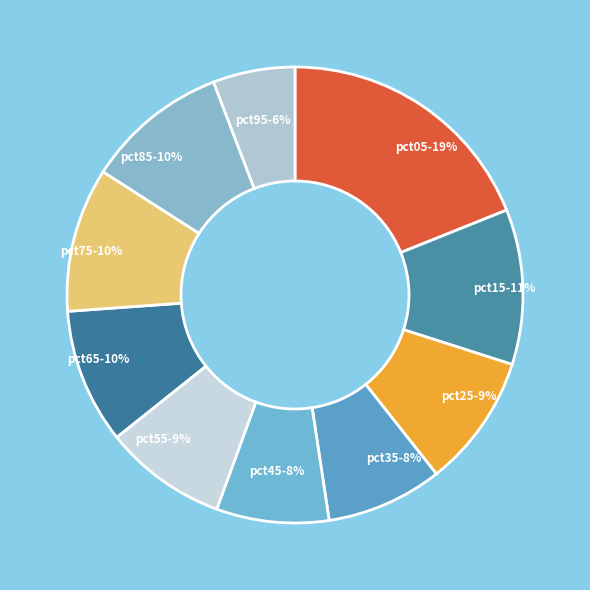

Which slice is the smallest?

pct95